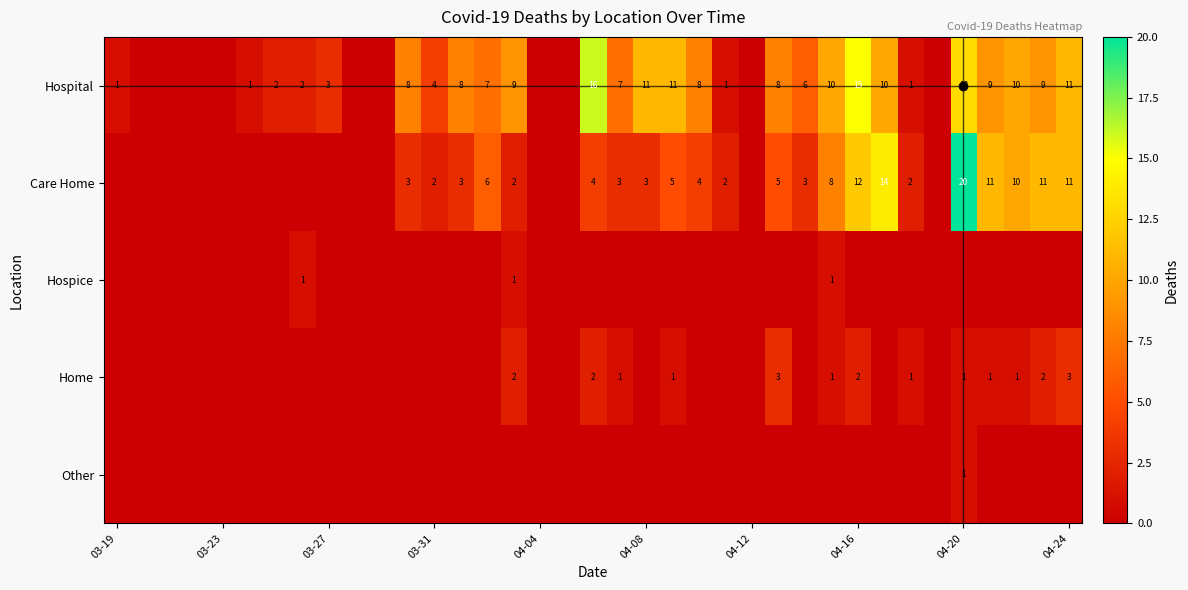

True or false: Care Home has a value of 5 at 04-24.

False